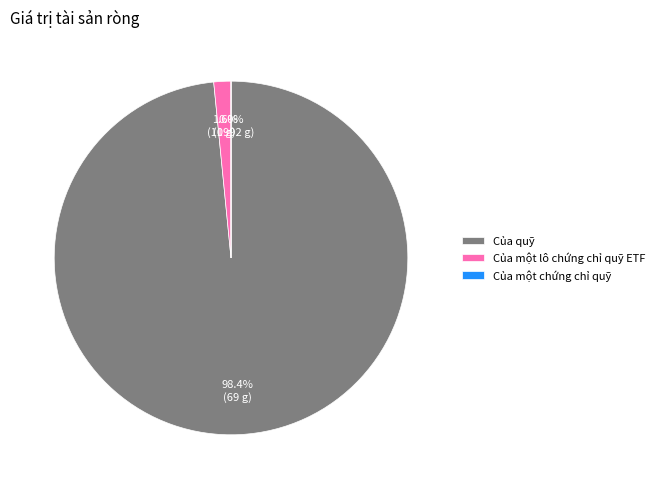

Count the number of slices in the pie.

3